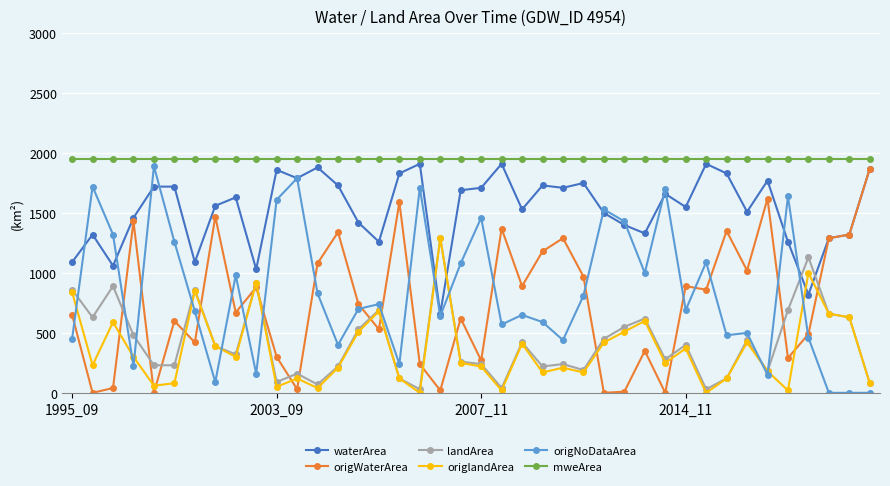

What is the average value of the waterArea series?

1527